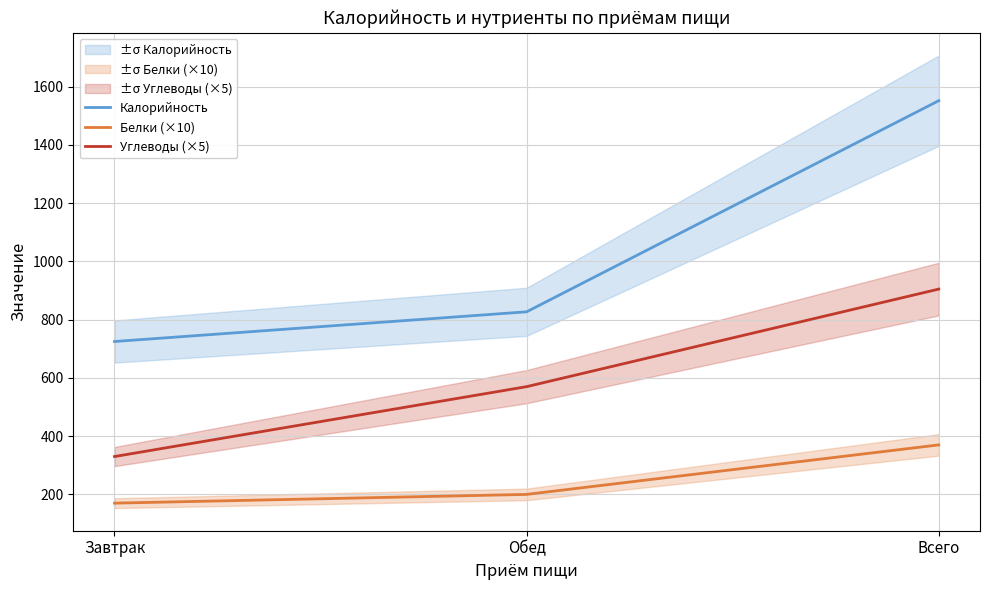

What is the total value across all series at Обед?

1597